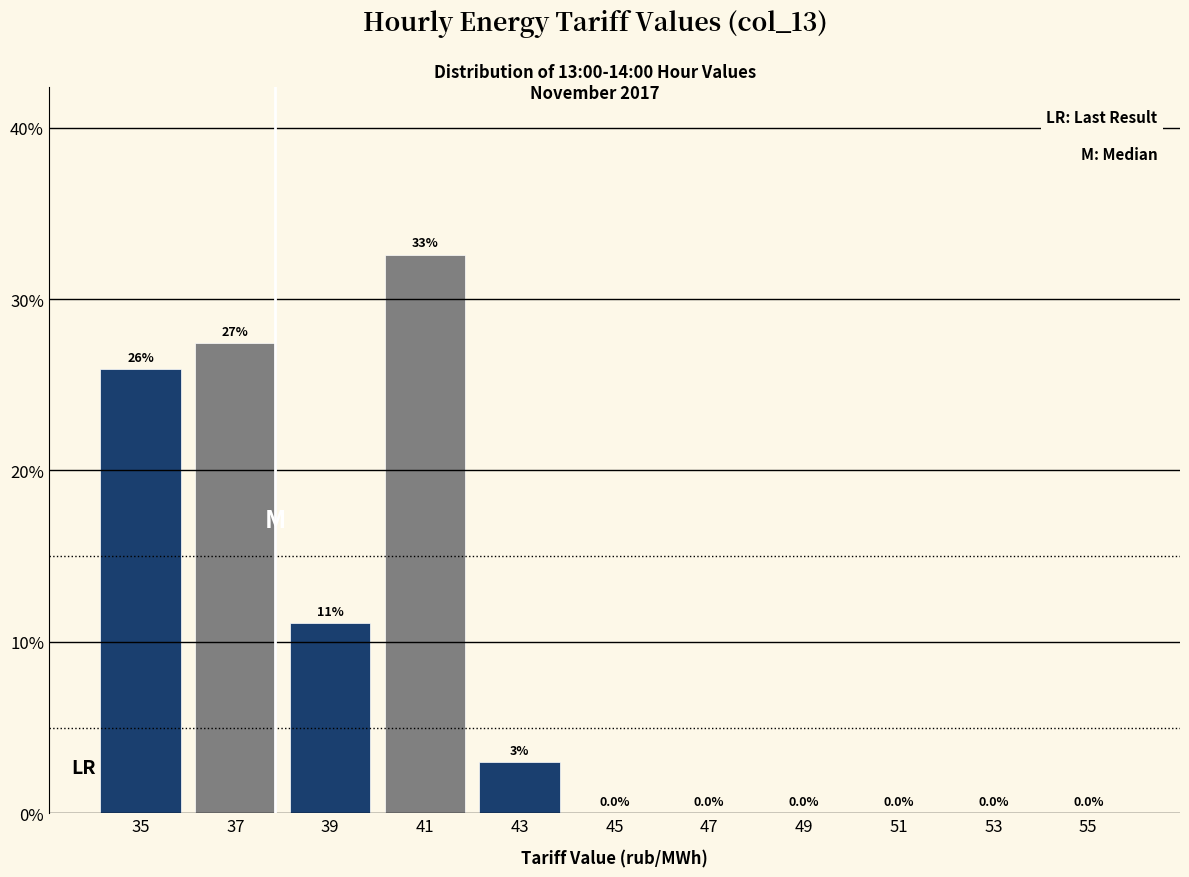

Over which range of the x-axis is the bar tallest?

40 to 42